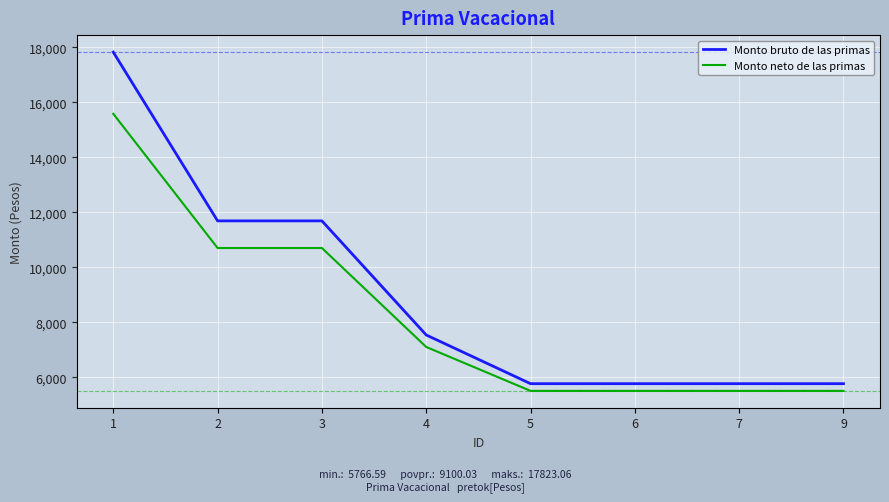

Between 2 and 9, which series saw the biggest shift?

Monto bruto de las primas